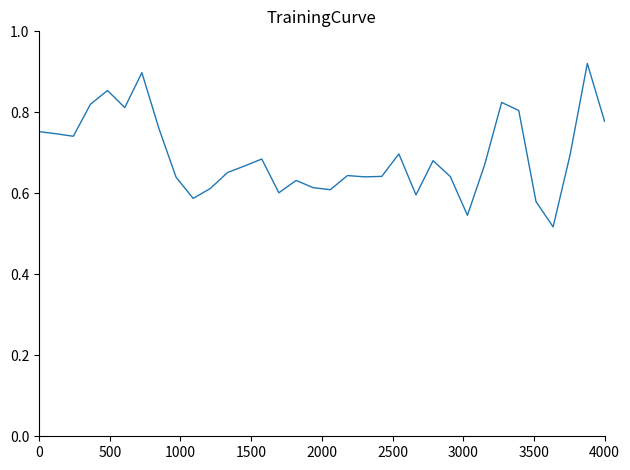

How many values are between 0 and 1?

34